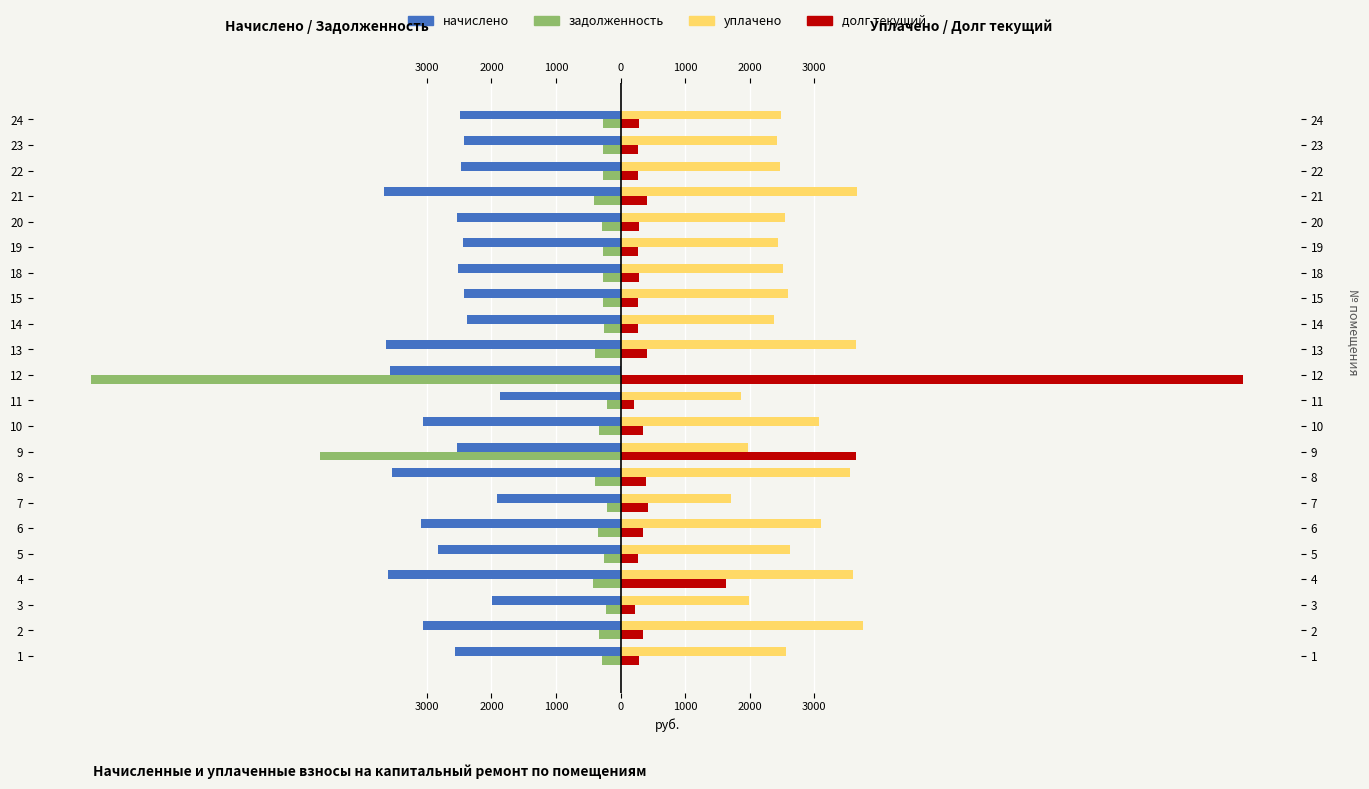

What is the value of the начислено bar at the 1st from the left?

-2564.7